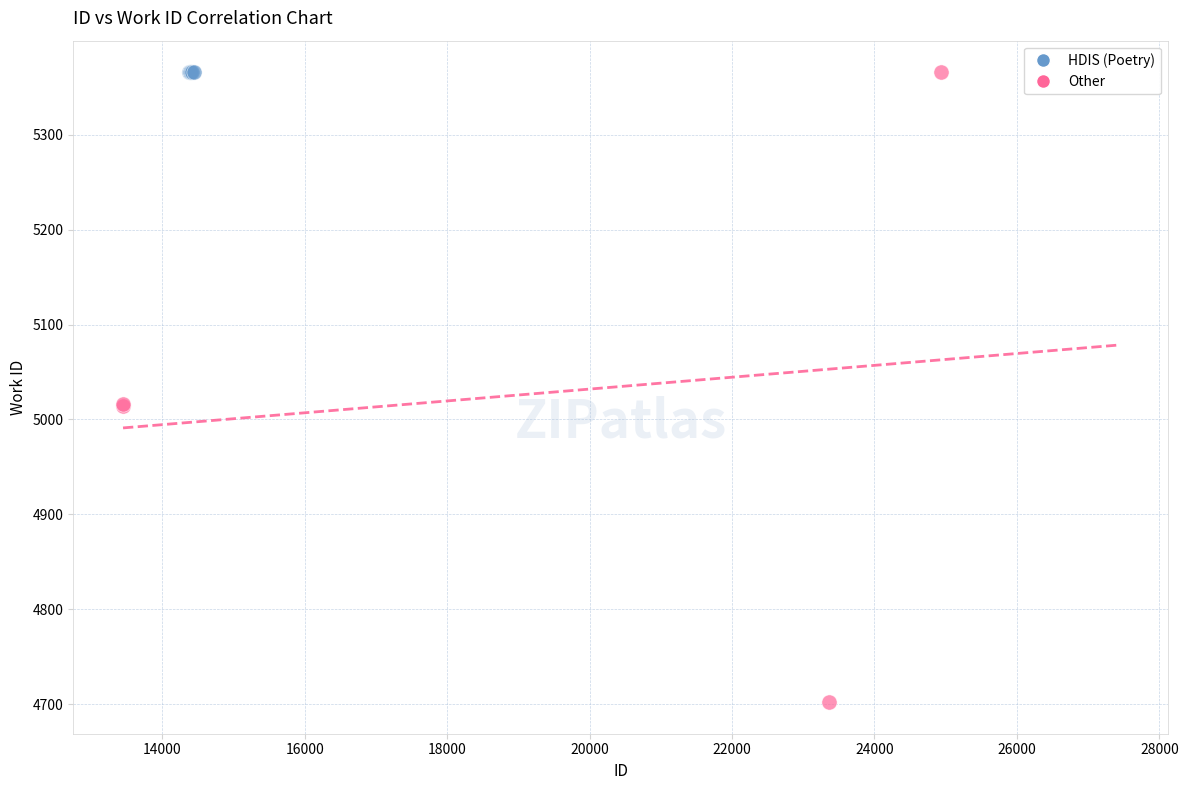

Which series reaches the minimum Y coordinate?

Other